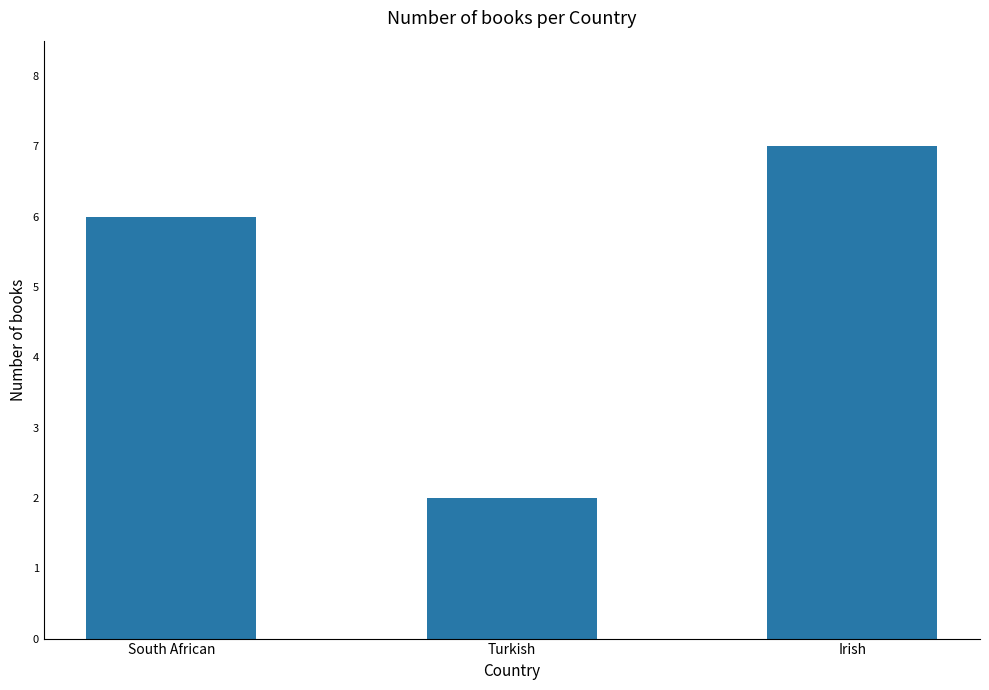

What is the ratio of the value at Irish to the value at South African?

1.2